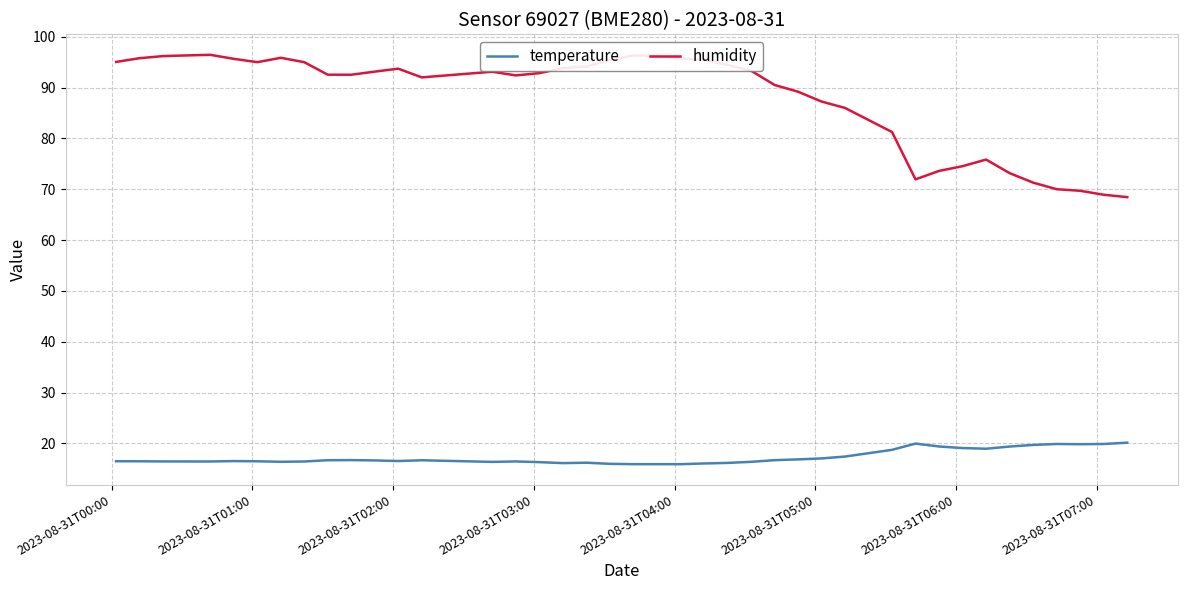

How many lines are shown in the chart?

2